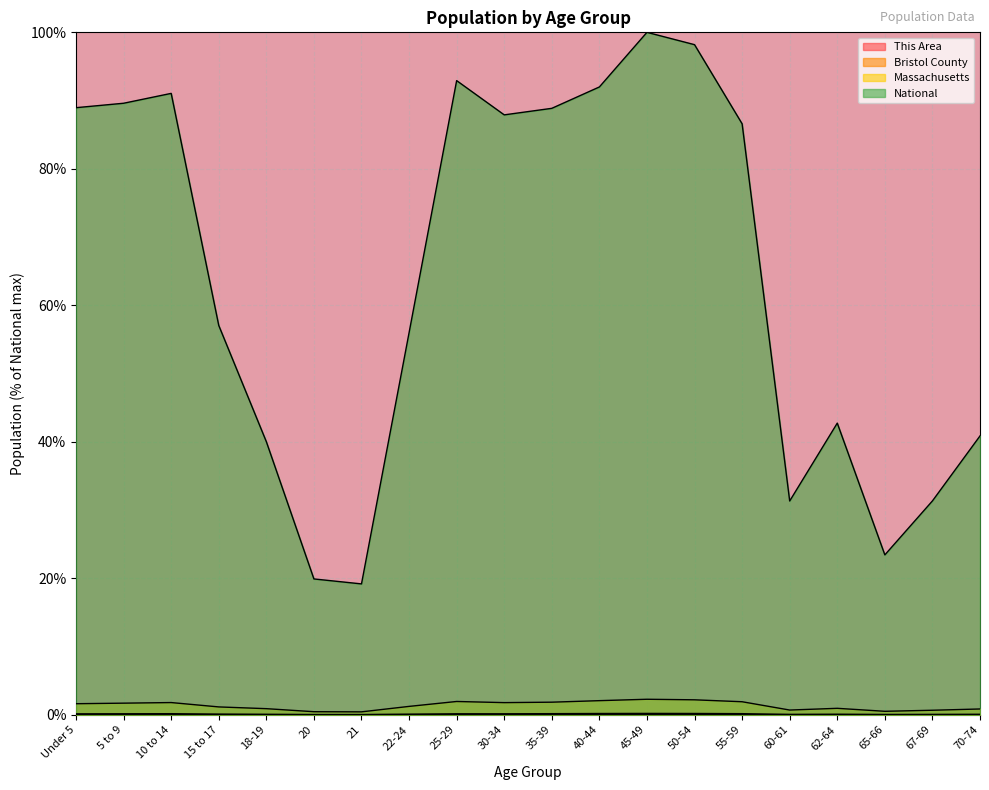

At which category does the chart reach its minimum across all series?

20